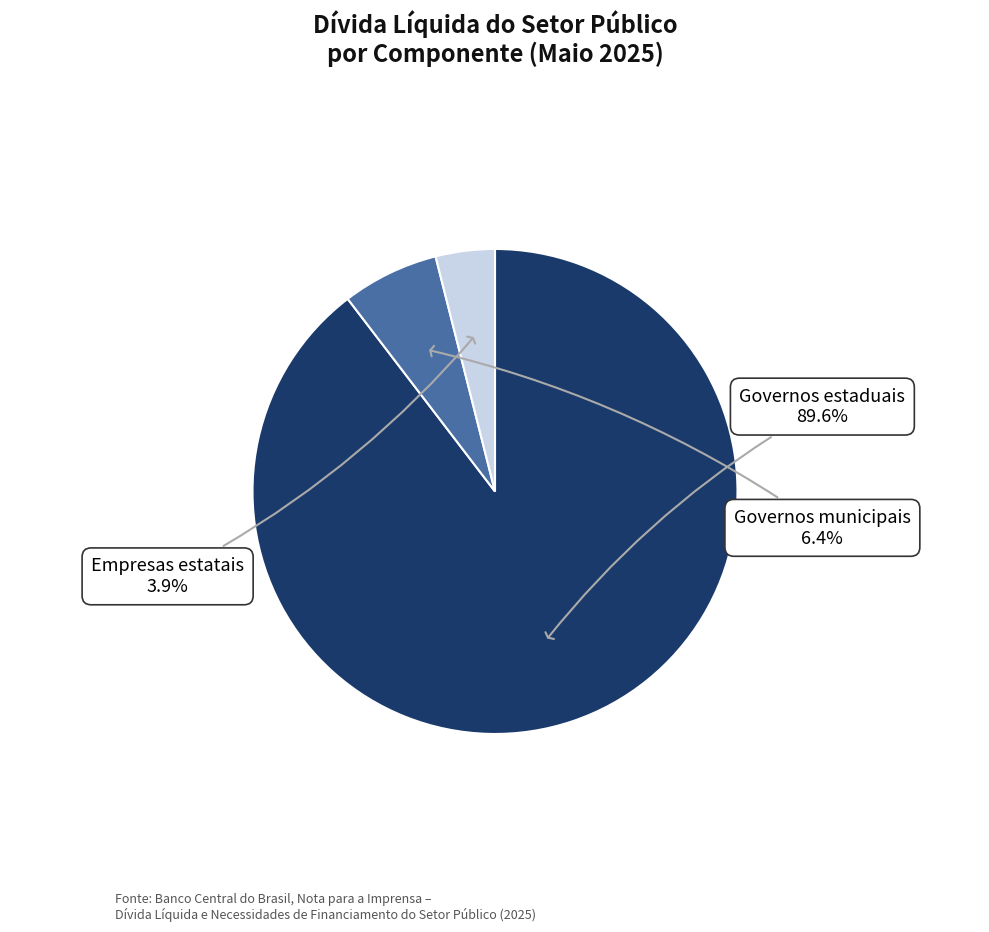

What percentage is the Governos municipais slice, to the nearest percent?

6%